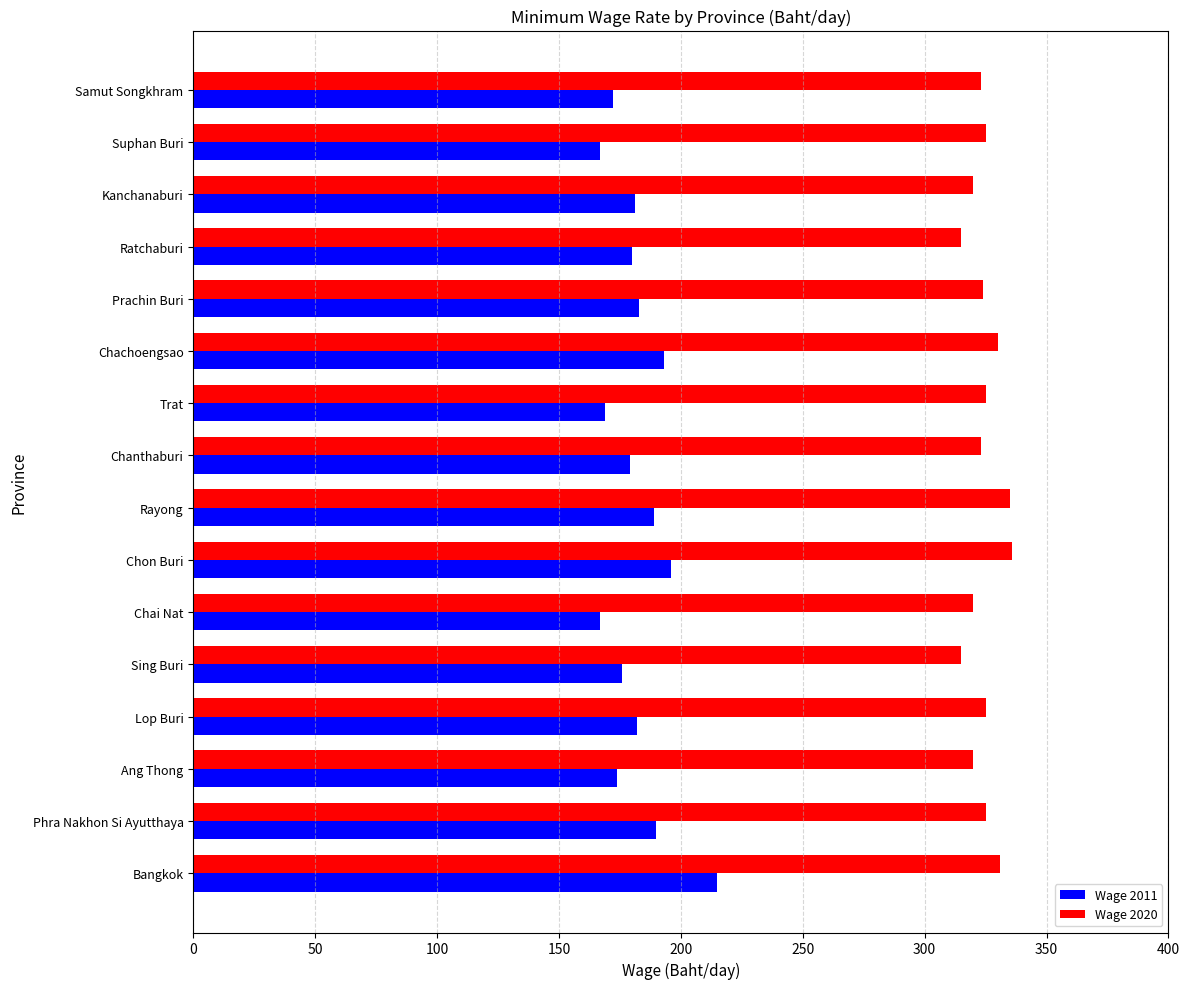

Which series has the largest total across all categories?

Wage 2020